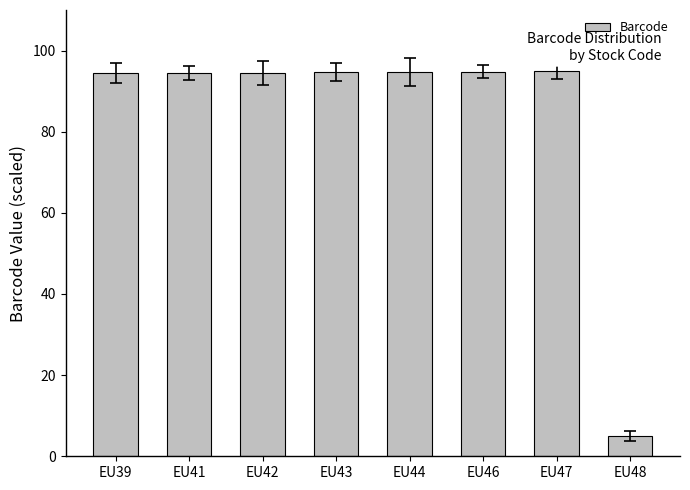

True or false: the data shows 94.8 at EU44.

True